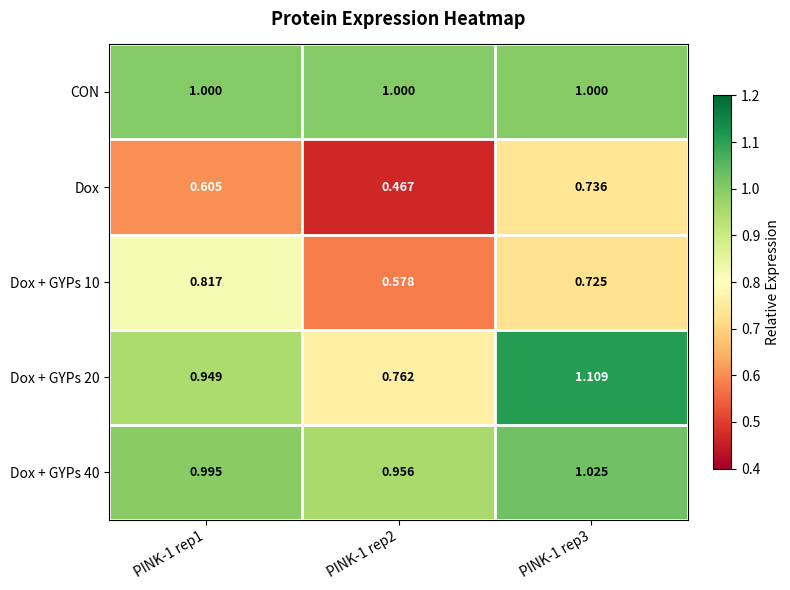

Which series has the largest total across all categories?

CON